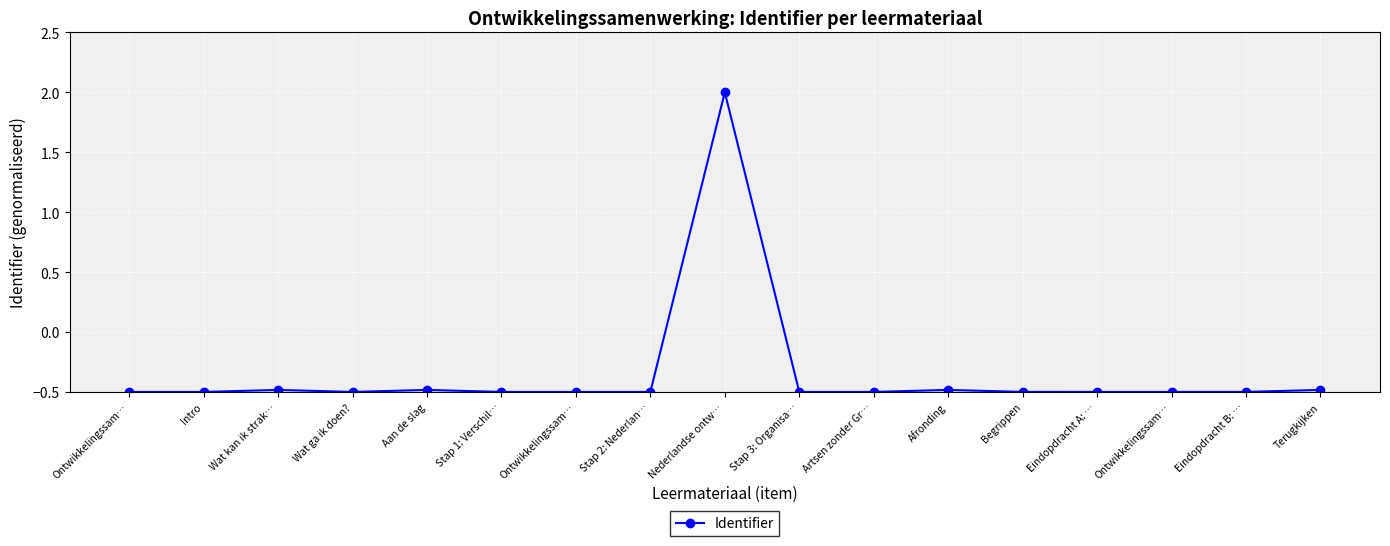

What is the maximum value shown in the chart?

2.0